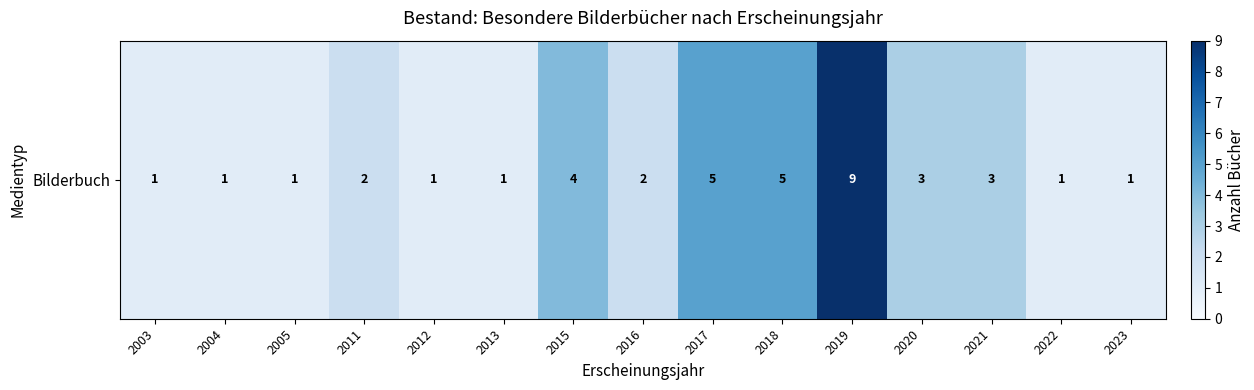

Reading left to right, transcribe all the data shown in this chart.

1	1	1	2	1	1	4	2	5	5	9	3	3	1	1